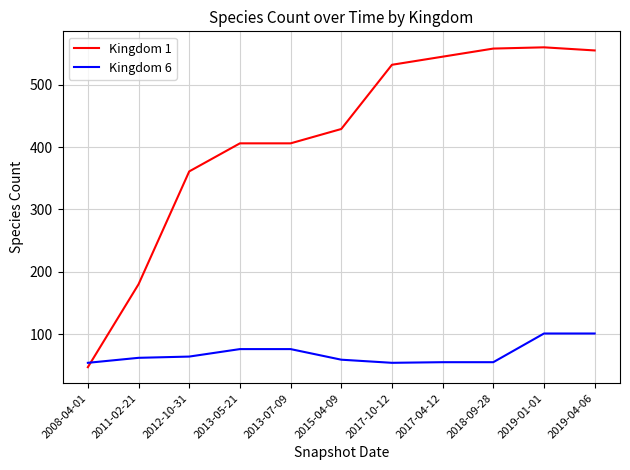

At 2013-05-21, list the series in order from largest to smallest.

Kingdom 1, Kingdom 6